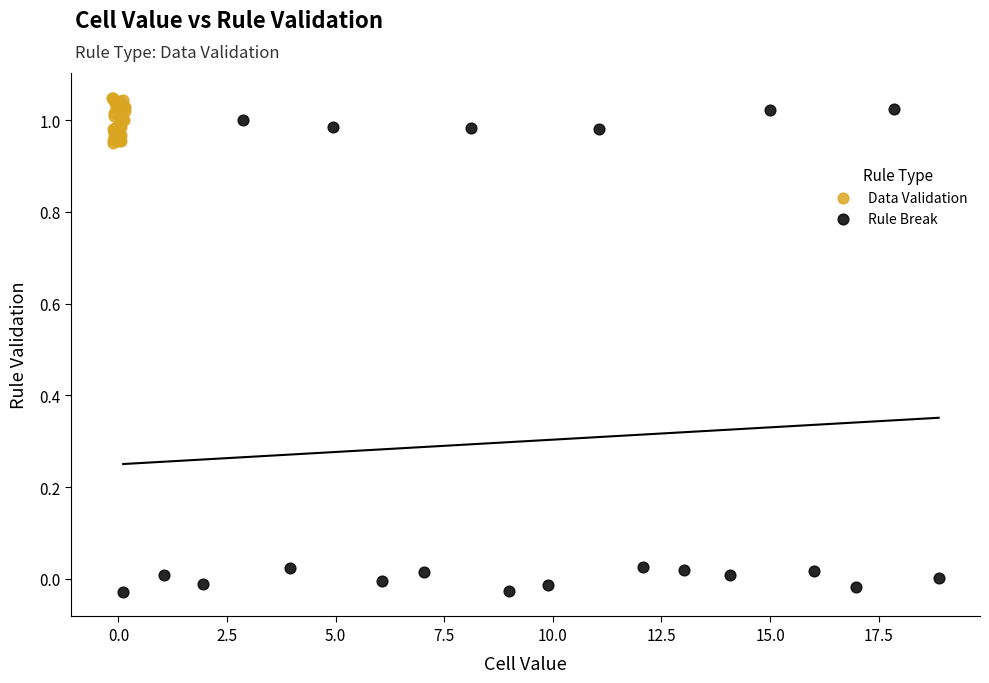

Which series reaches the minimum Y coordinate?

Rule Break